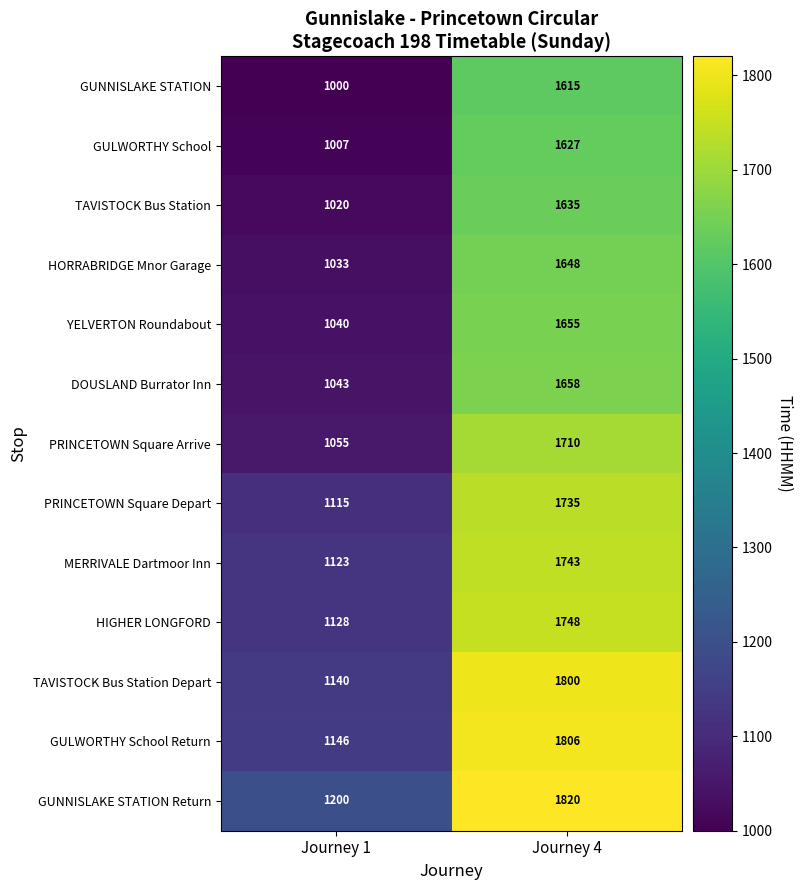

True or false: GULWORTHY School has a value of 1627 at Journey 4.

True